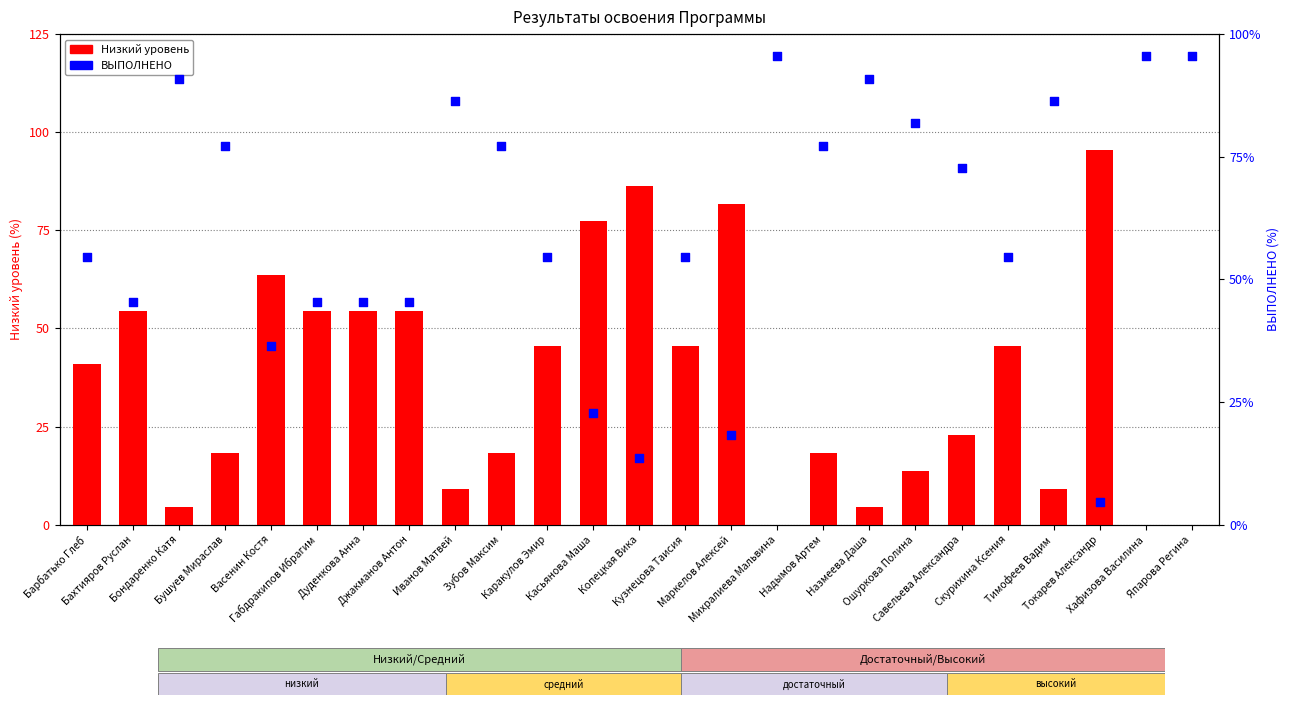

What is the total value across all series at Михралиева Мальвина?

95.5